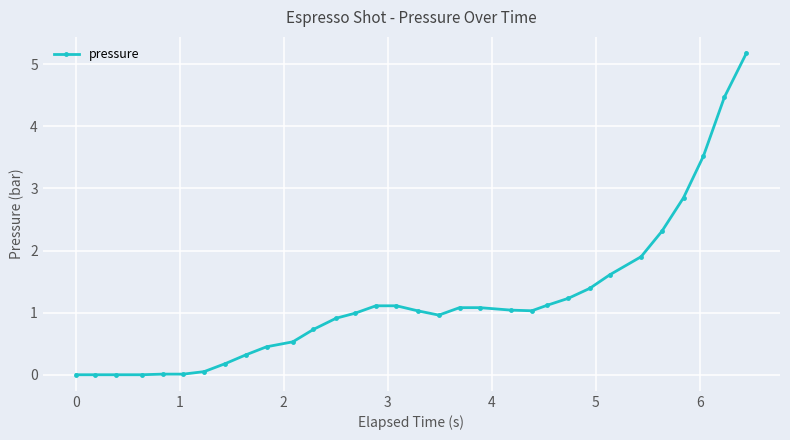

What is the maximum value shown in the chart?

5.2